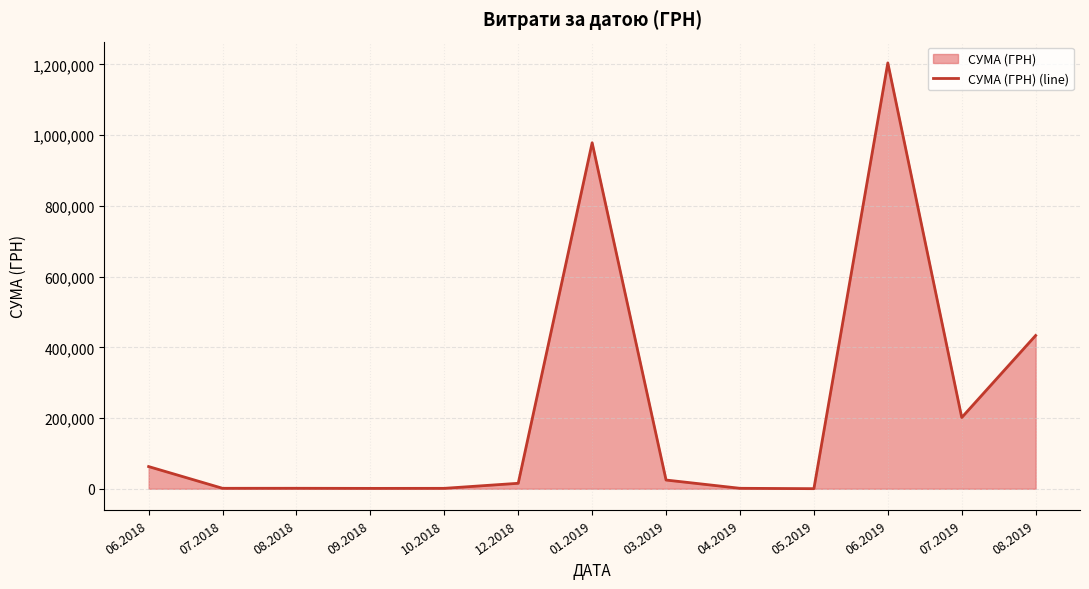

Where is the data nearest to the value 602244?

08.2019